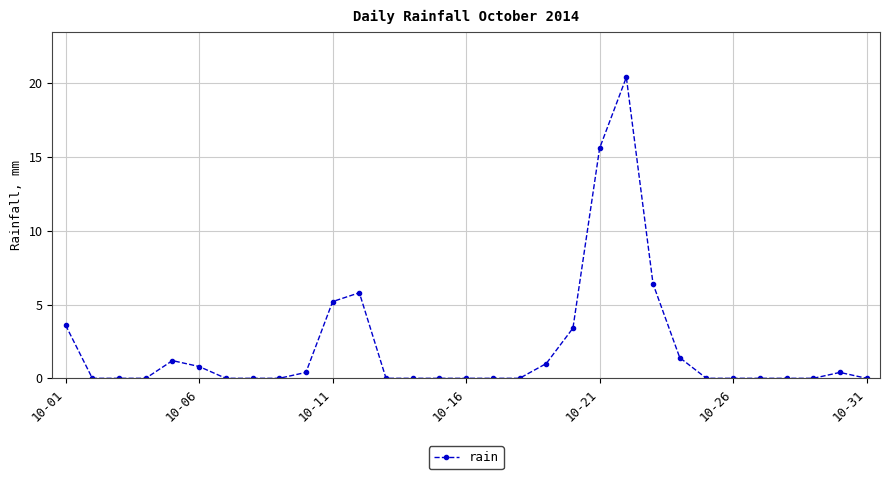

What is the greatest value displayed?

20.4